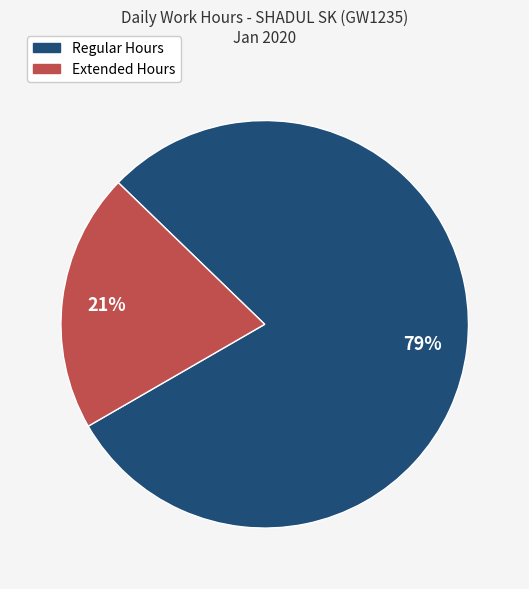

Is there any slice that represents more than half of the pie?

Yes